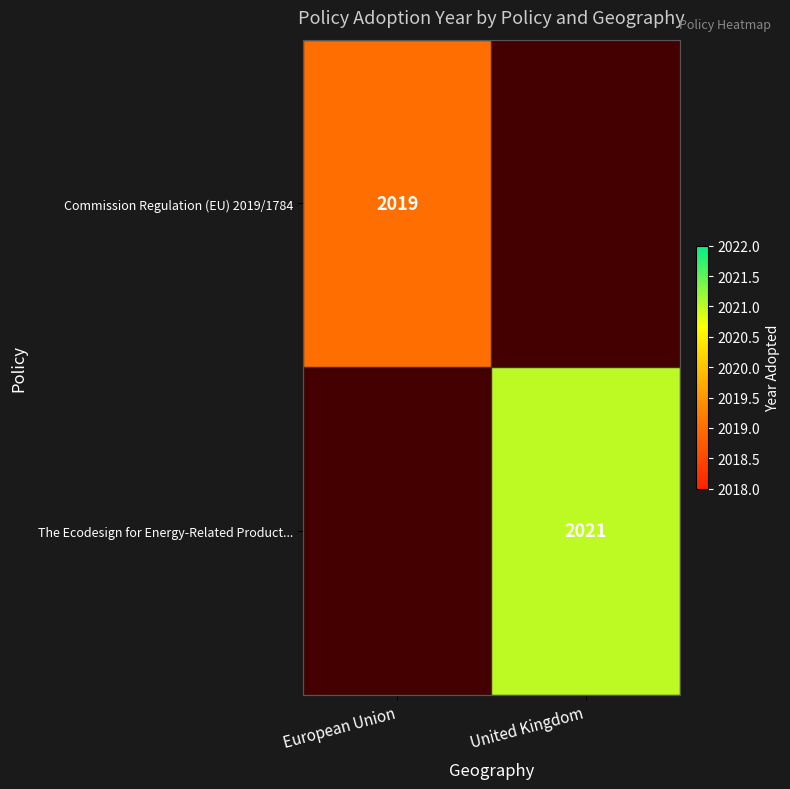

The value of Commission Regulation (EU) 2019/1784 at European Union is 3329. True or false?

False